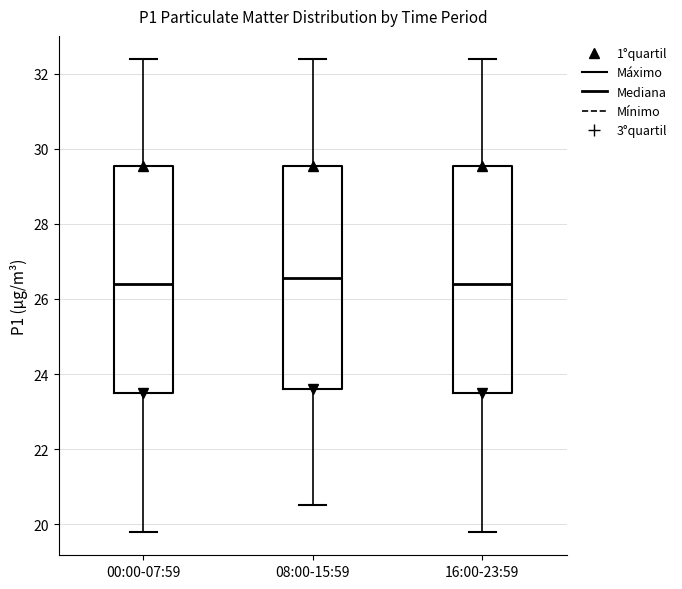

Where is the upper edge of the box for 08:00-15:59 on the y-axis? The values are not printed on the chart, so give them approximately, as read against the axis.

29.6